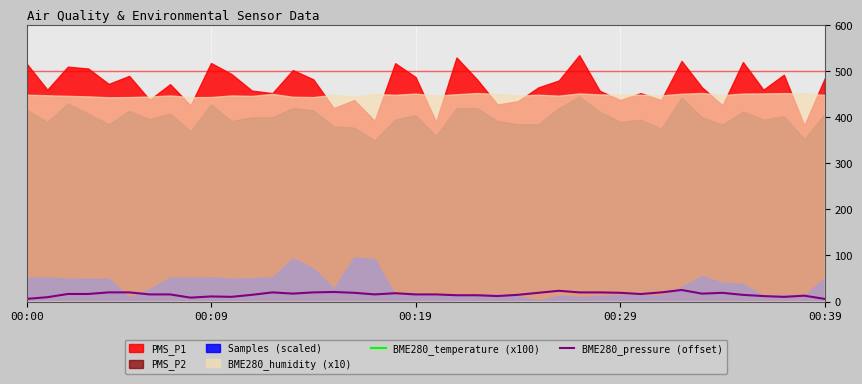

True or false: BME280_pressure (offset) and BME280_temperature (x100) cross at least once.

False